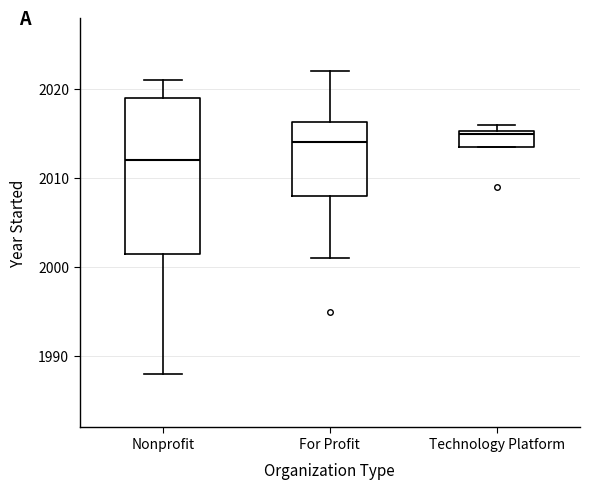

Reading left to right, read every box against the y-axis: the position of its median line, the range the box covers, and the ends of its whiskers. The values are not printed on the chart, so give them approximately, as read against the axis.

Nonprofit: median 2012, box 2002 to 2019, whiskers 1988 to 2021
For Profit: median 2014, box 2008 to 2016, whiskers 2001 to 2022
Technology Platform: median 2015, box 2014 to 2015, whiskers 2014 to 2016